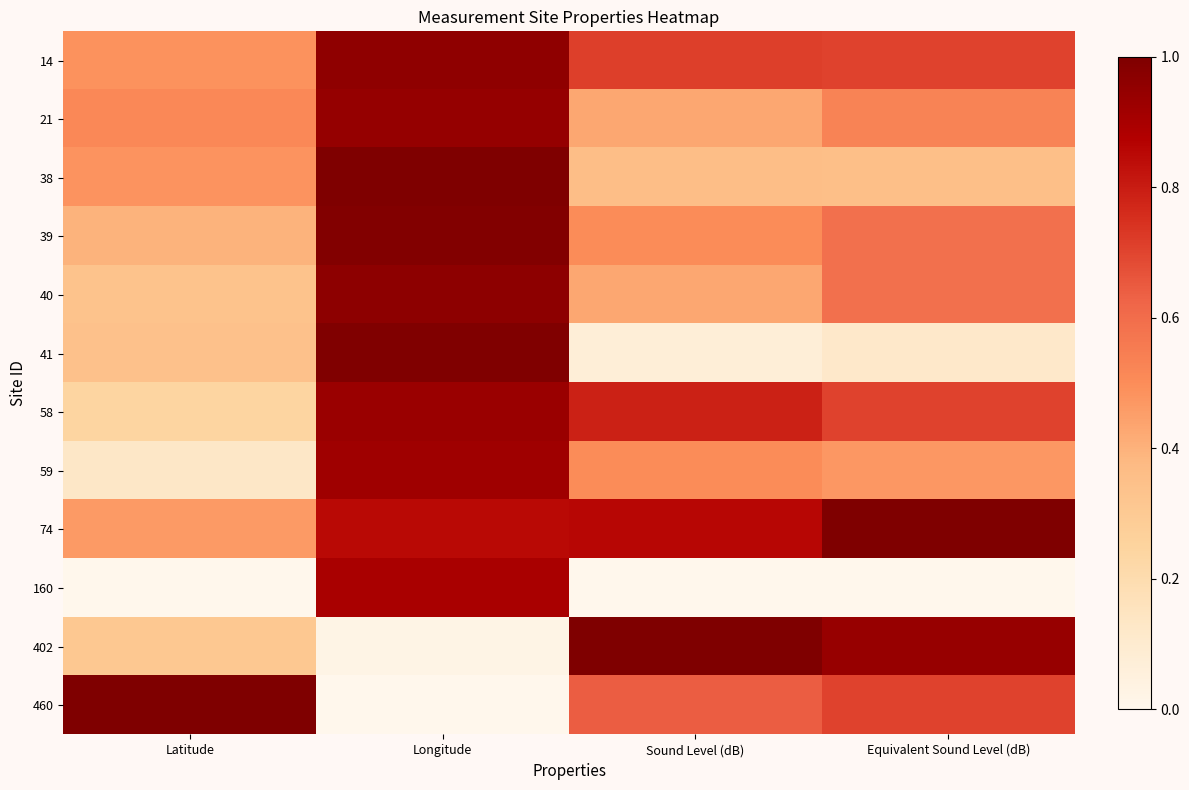

What is the difference between the highest and lowest values at Equivalent Sound Level (dB)?

1.0